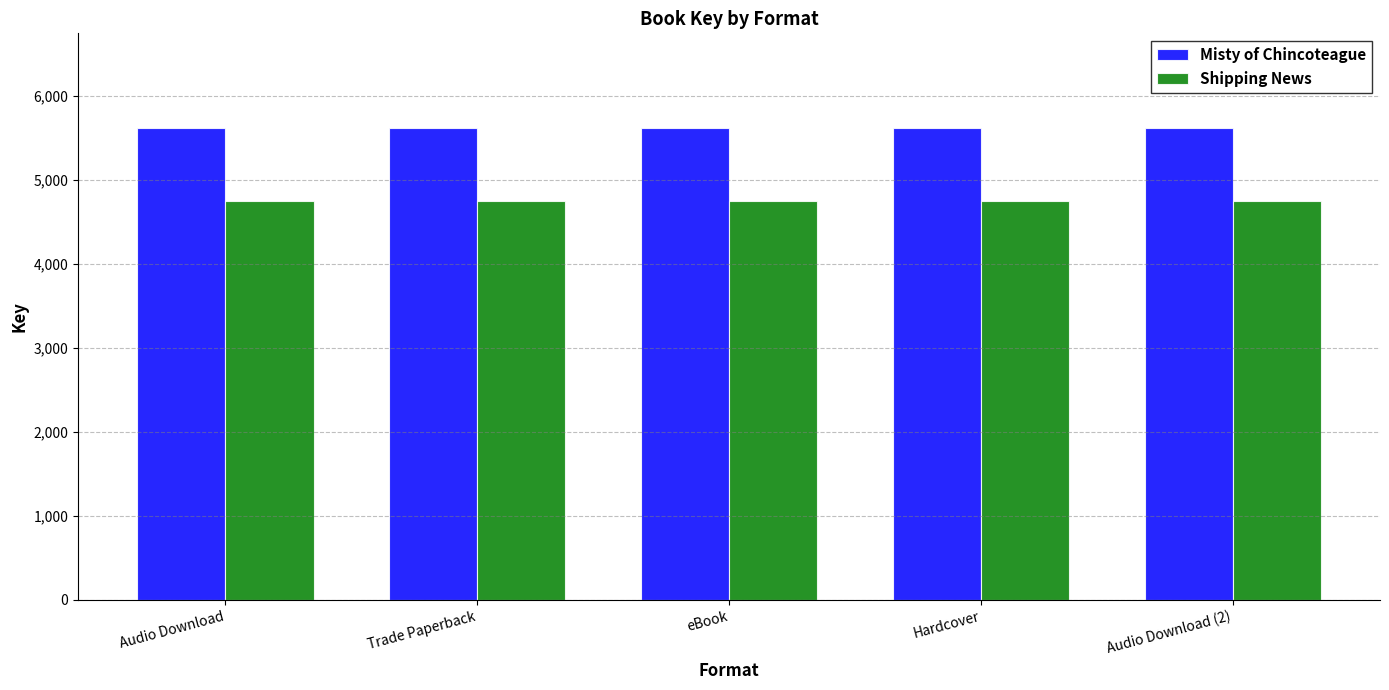

Reading left to right, list all the values displayed in this chart.

Misty of Chincoteague: 5624	5624	5624	5624	5624
Shipping News: 4755	4755	4755	4755	4755